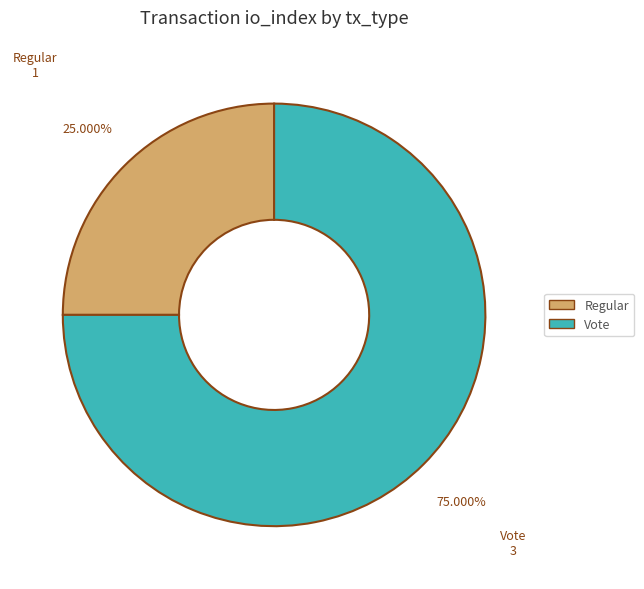

Rank the categories by value from lowest to highest.

Regular, Vote